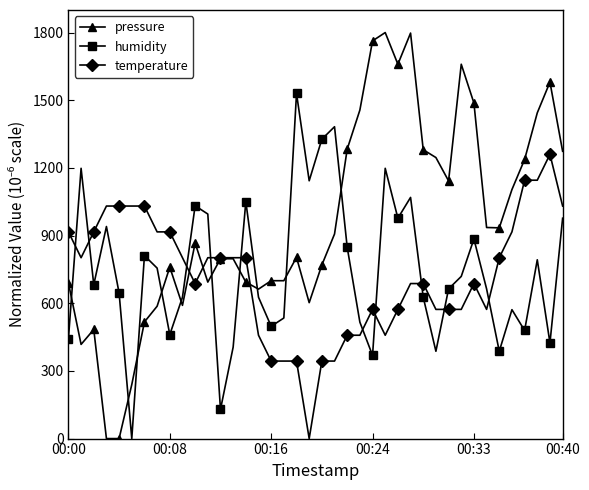

How many categories are shown in the chart?

40